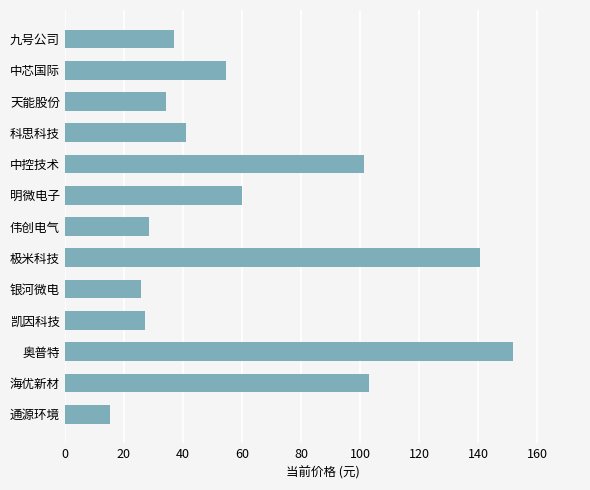

What is the average value?

63.1